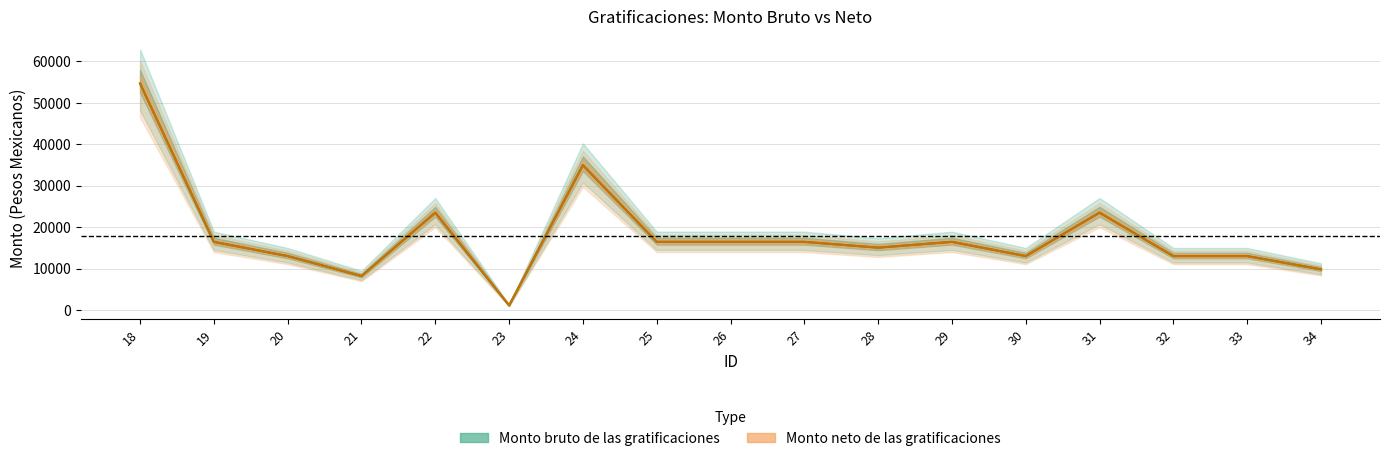

How many categories are shown in the chart?

17